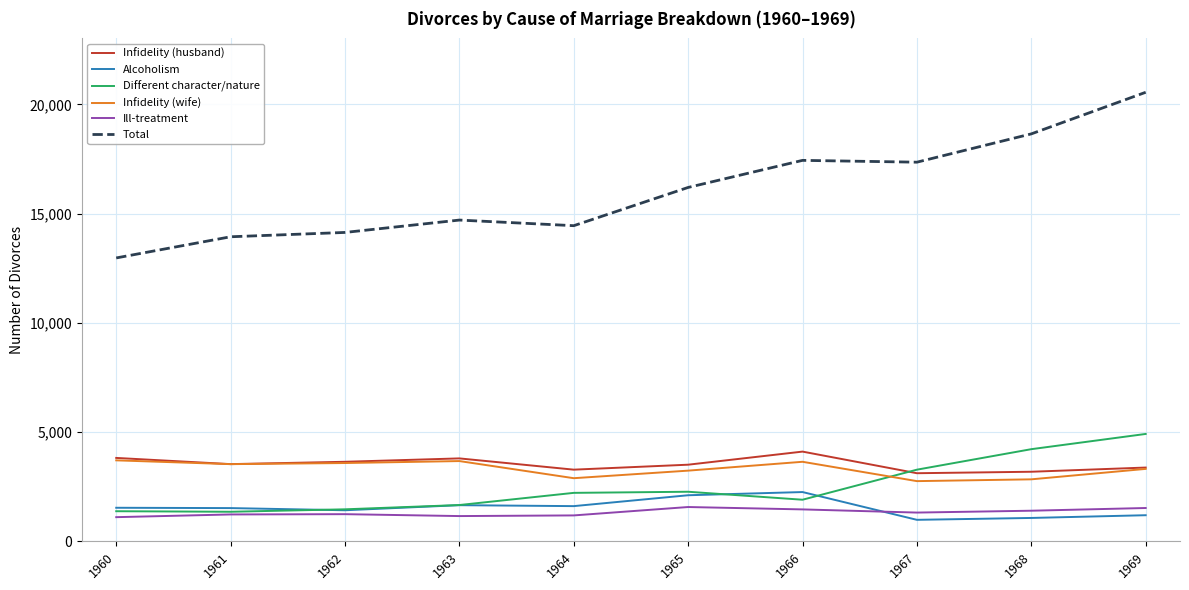

Is it true that Infidelity (wife) equals 1713 at 1963?

False